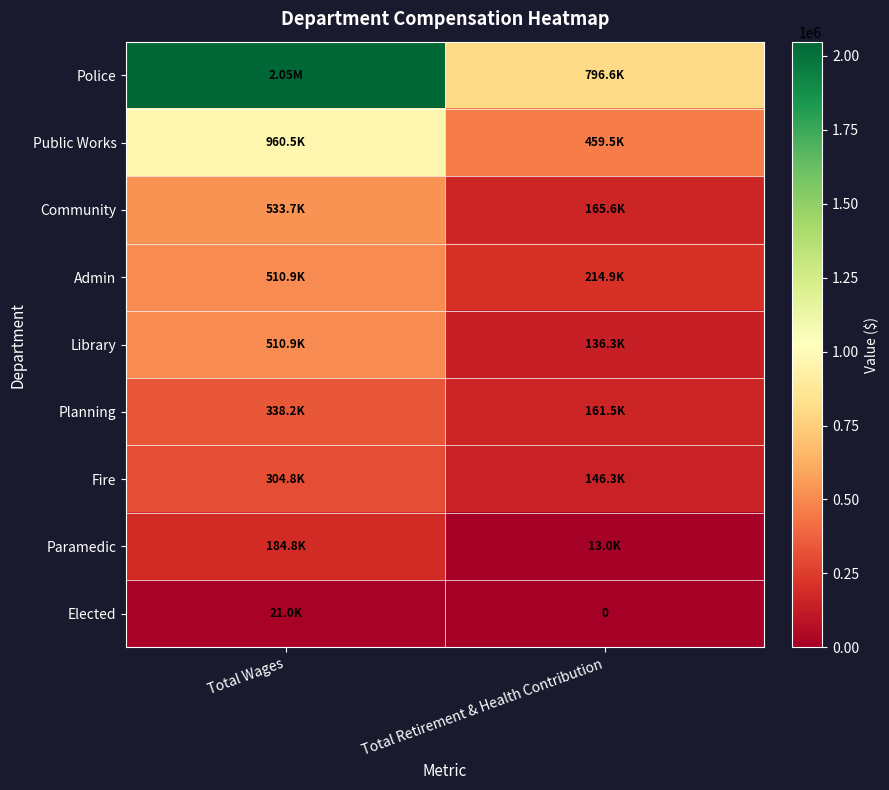

What is the difference between the maximum and minimum values in the Community series?

368067